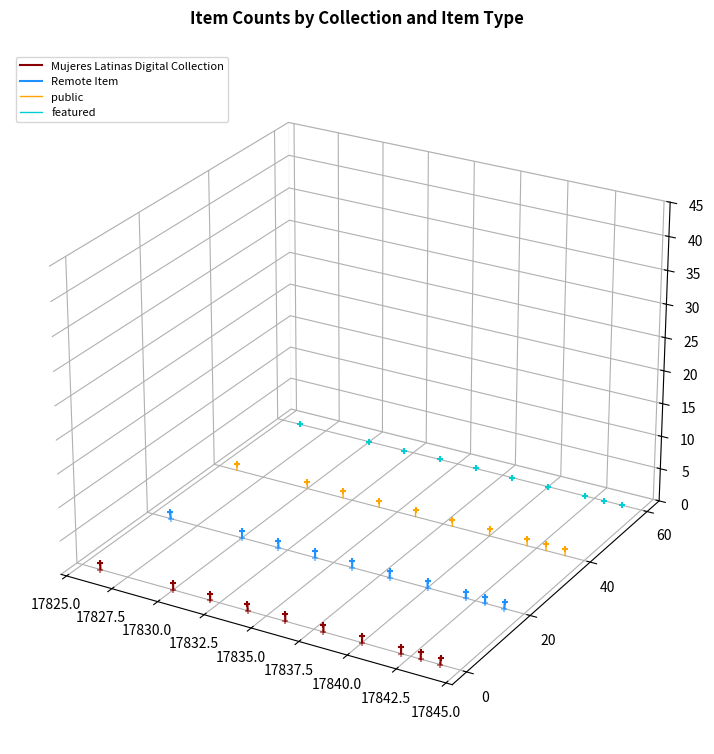

Which series has the largest total across all categories?

featured